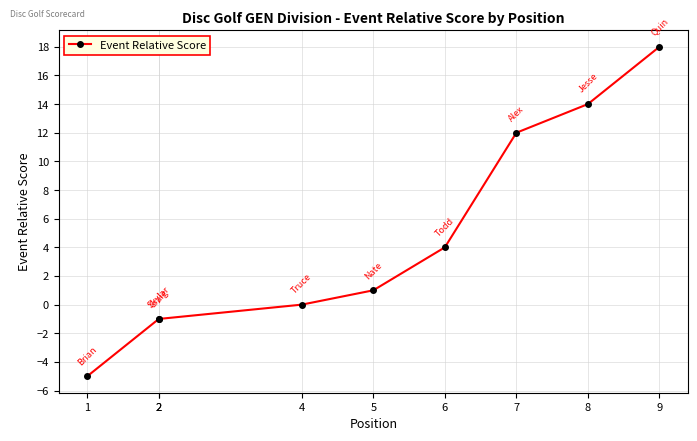

List the labels in order of value, largest first.

9, 8, 7, 6, 5, 4, 2, 2, 1